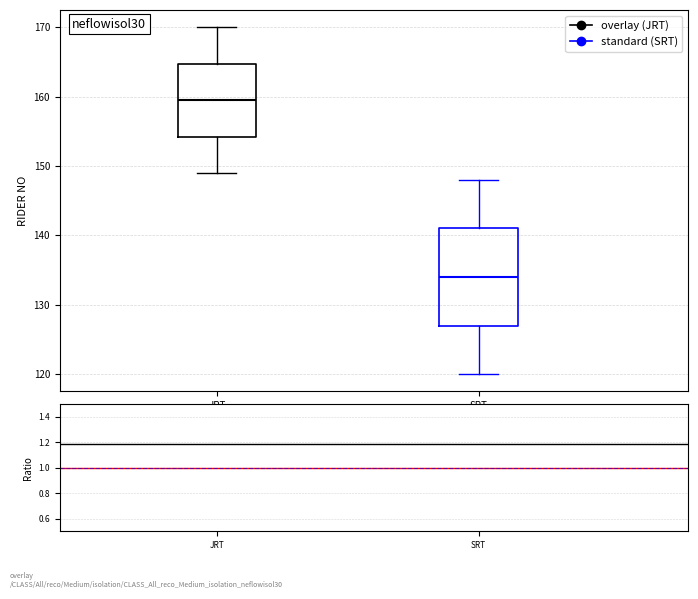

Reading left to right, transcribe this box plot: for each box, give where its median line is, the range the box spans, and where its two whiskers end, as read against the y-axis. The values are not printed on the chart, so give them approximately, as read against the axis.

JRT: median 160, box 154 to 165, whiskers 149 to 170
SRT: median 134, box 127 to 141, whiskers 120 to 148